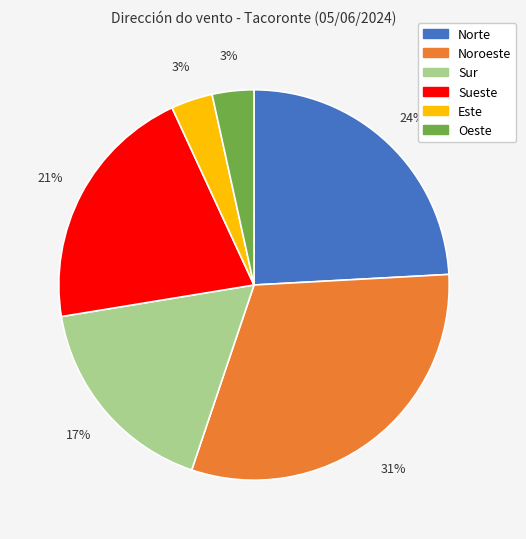

What is the largest slice in the pie chart?

Noroeste